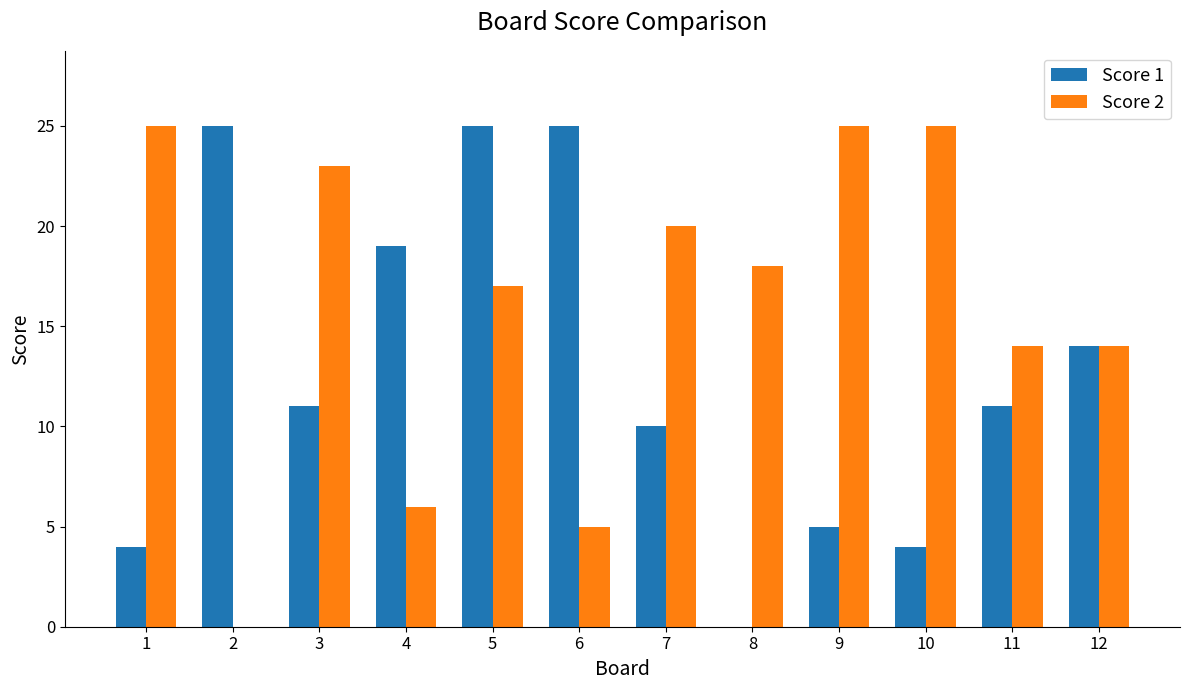

What is the total value across all series at 12?

28